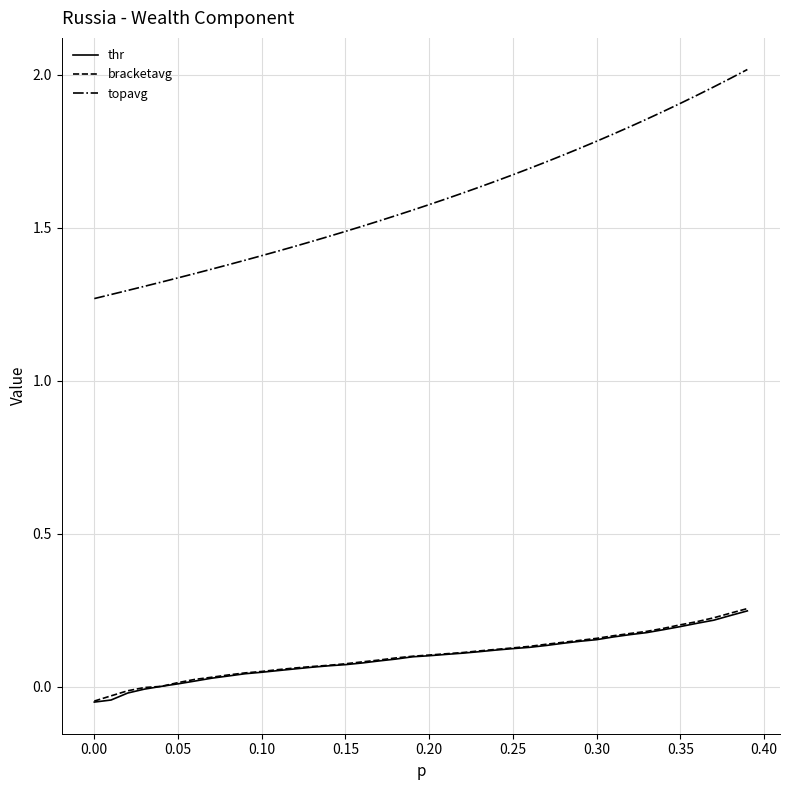

True or false: thr and topavg cross at least once.

False